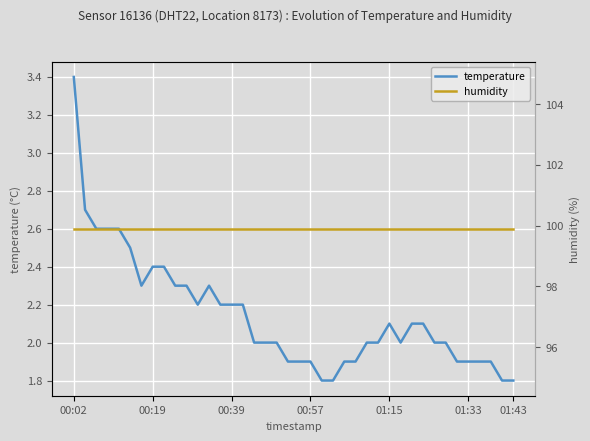

Which category has the highest value in the temperature series?

00:02